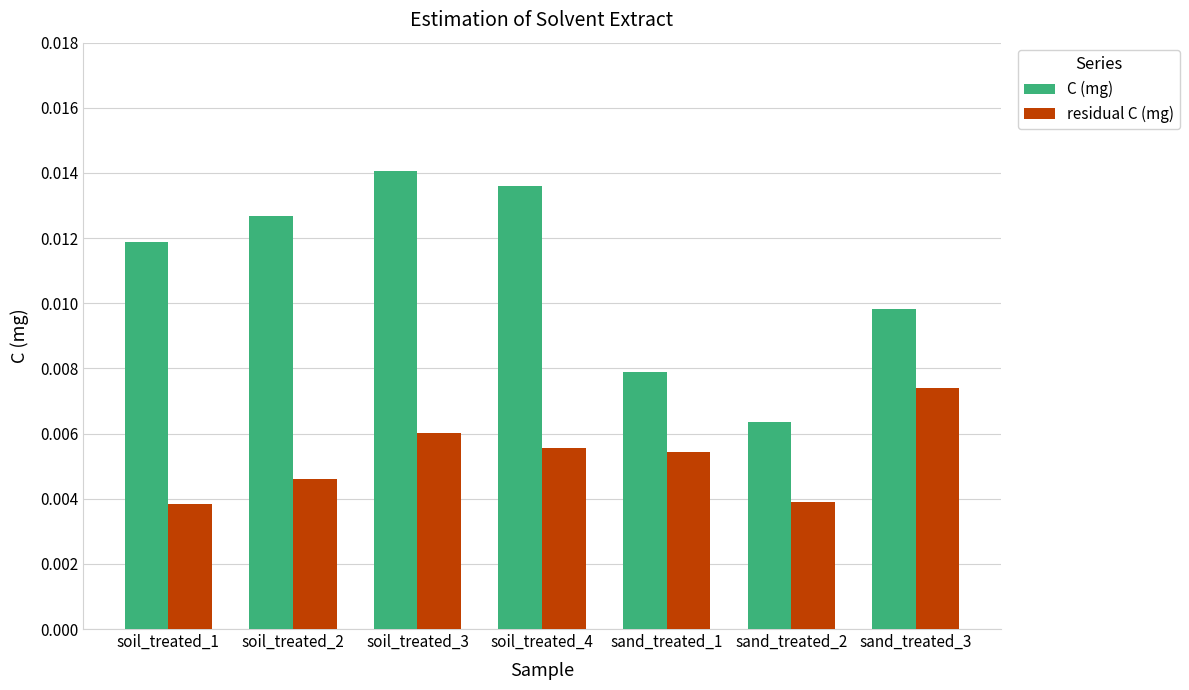

What is the label of the 1st bar from the left?

soil_treated_1